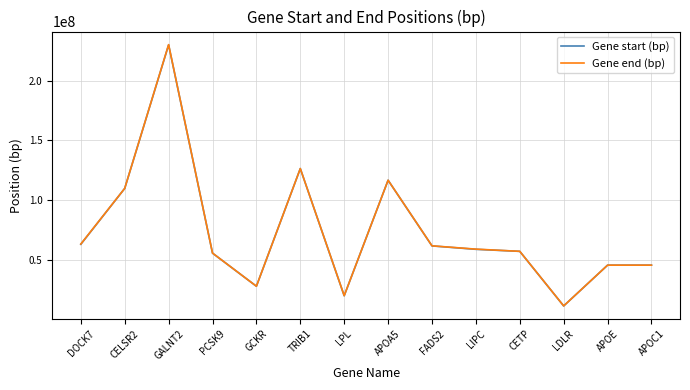

Between CELSR2 and LPL, which series saw the biggest shift?

Gene start (bp)